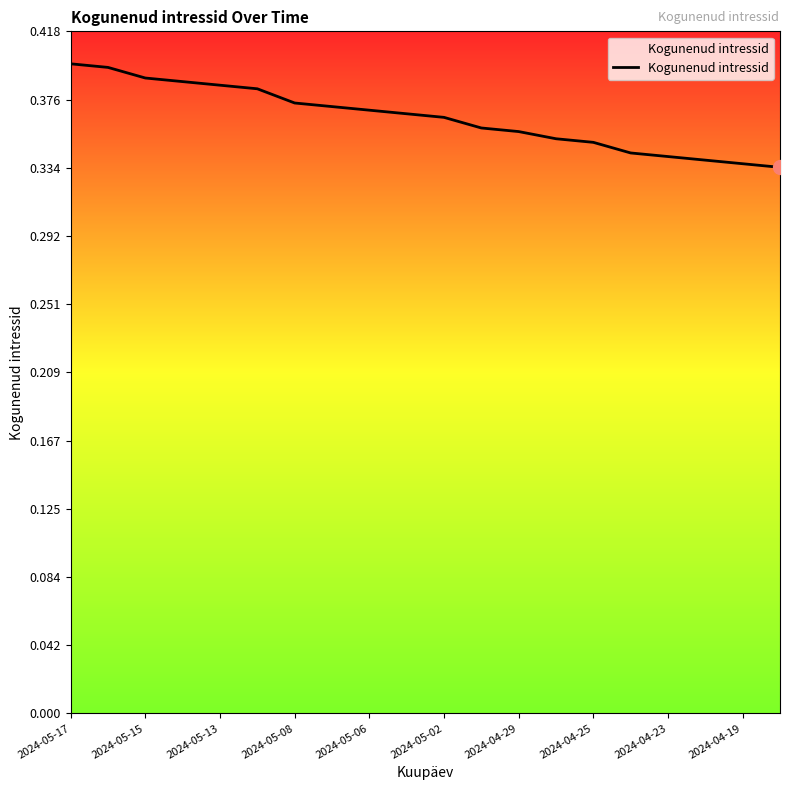

How many lines are shown in the chart?

1